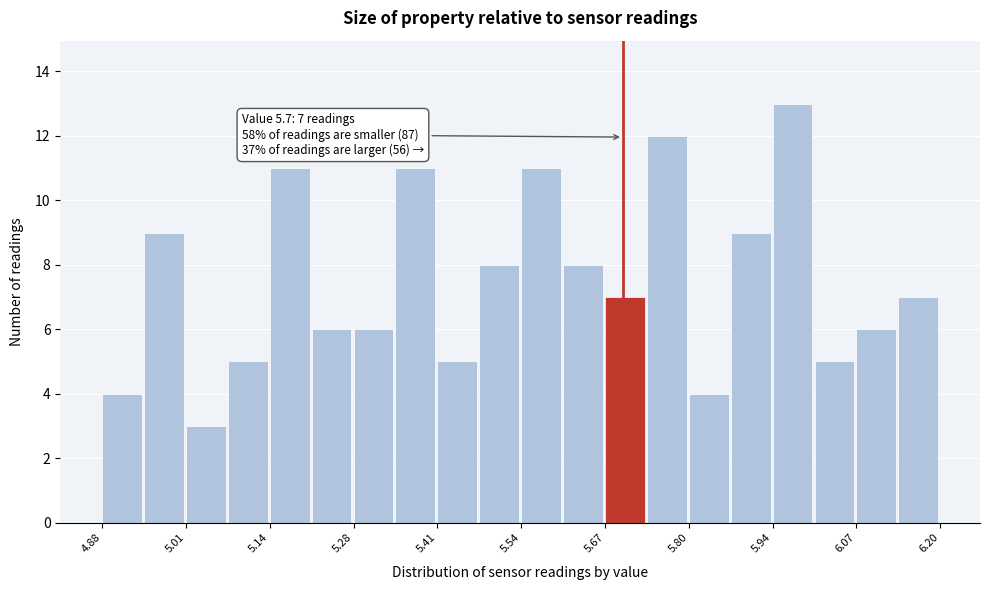

Read against the x-axis, roughly where is the centre of the tallest bar?

5.96